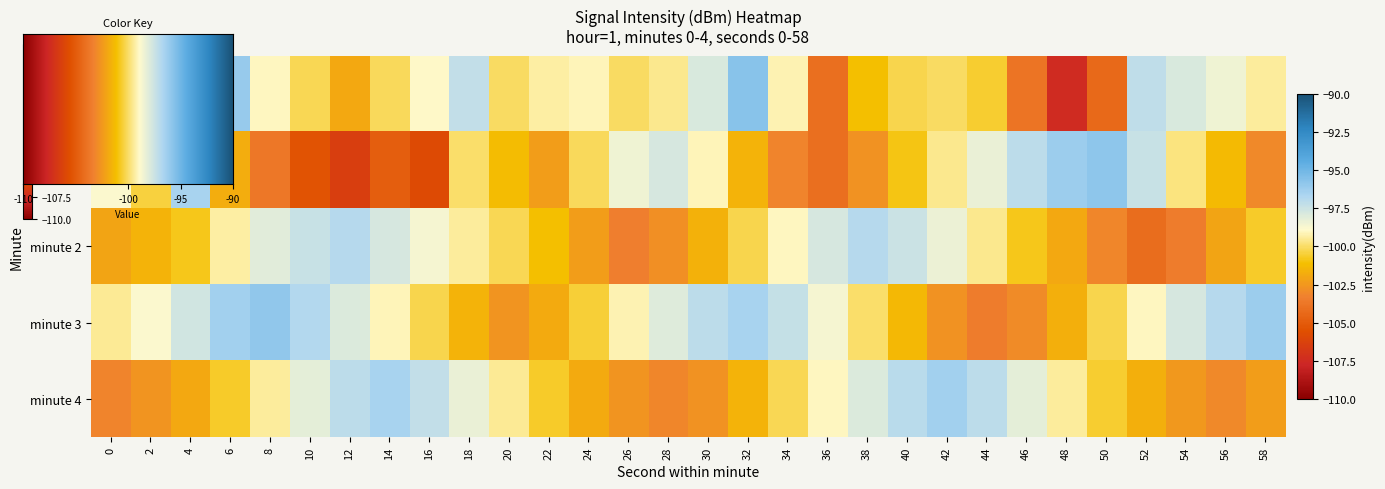

Count the number of categories in the chart.

30